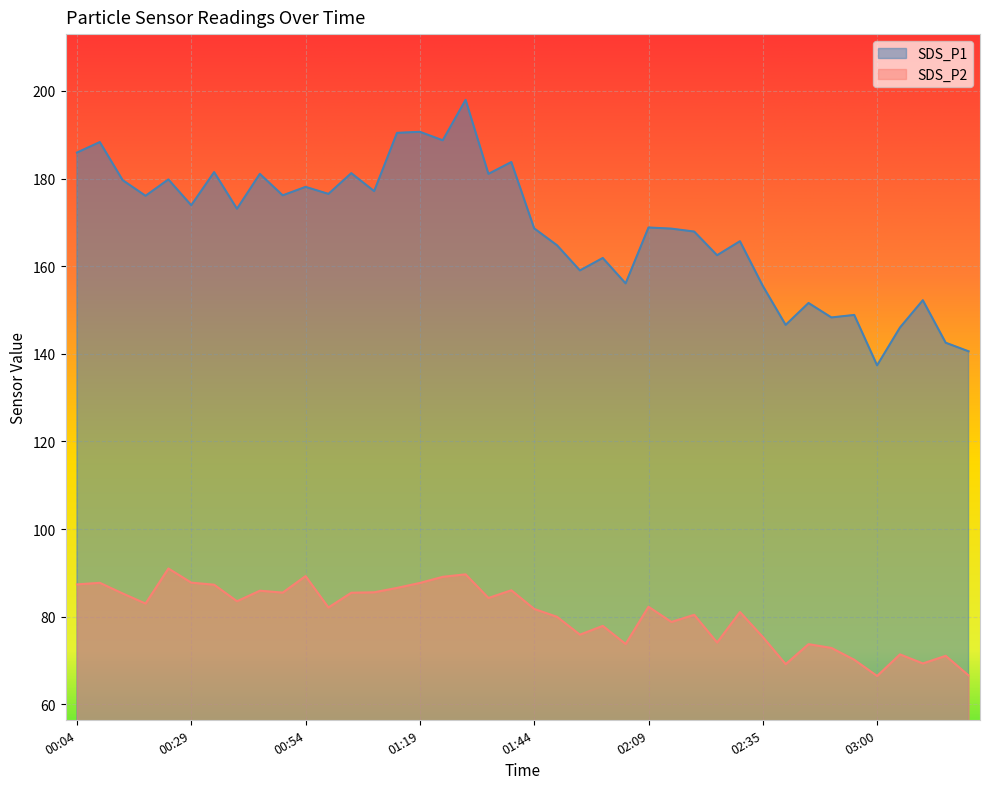

What is the value of the SDS_P2 point at the 1st from the left?

87.4